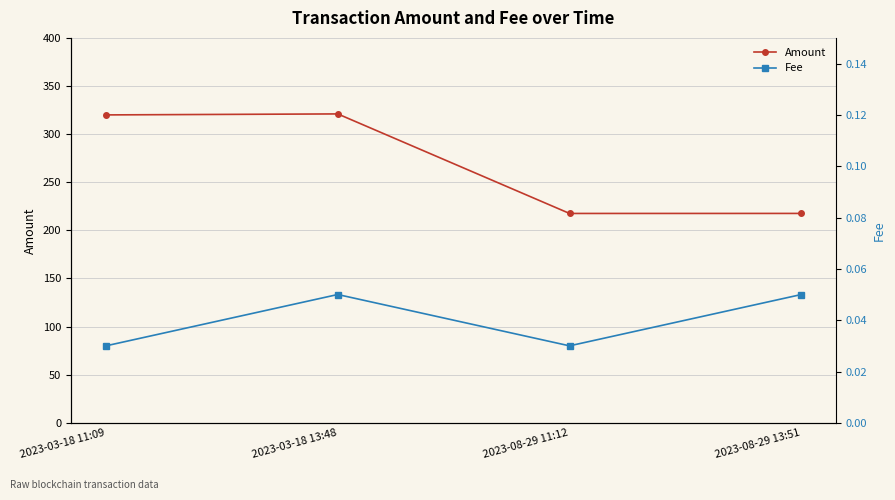

What are all the series names shown in the legend?

Amount, Fee